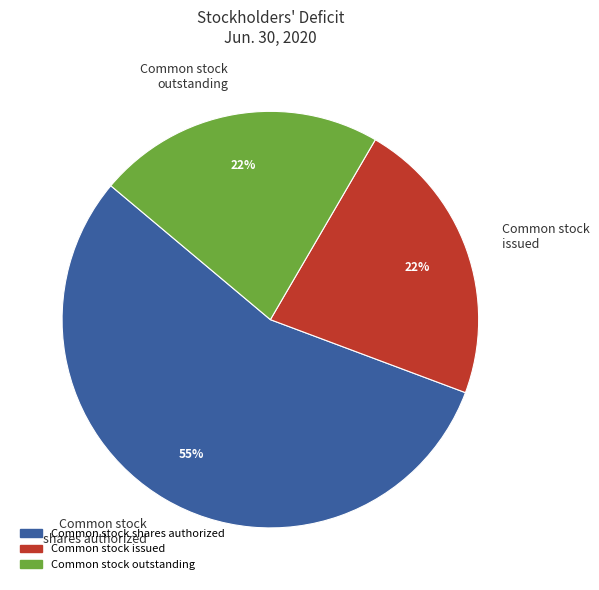

To the nearest percent, what percentage of the pie is Common stock issued?

22%